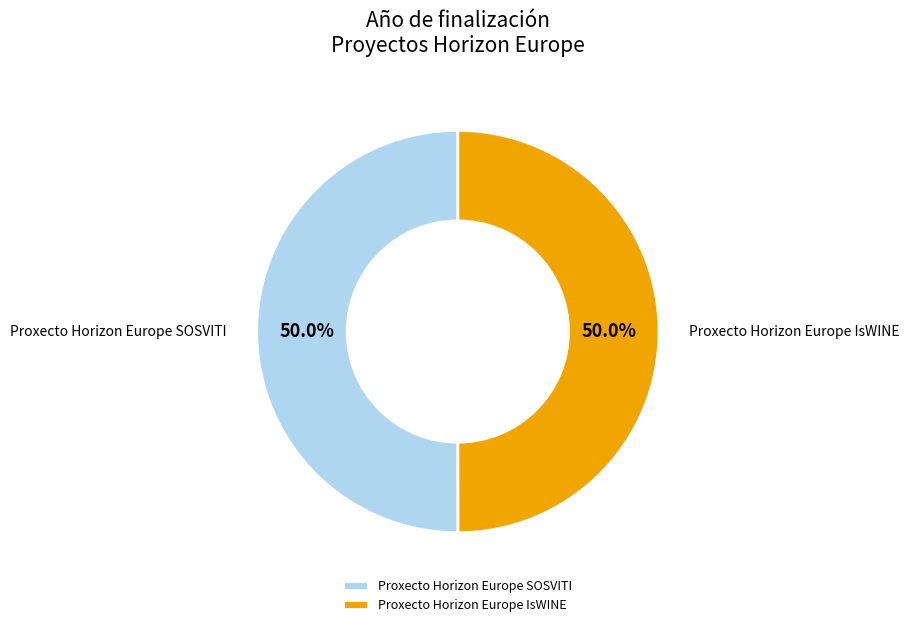

What is the ratio of the value at Proxecto Horizon Europe IsWINE to the value at Proxecto Horizon Europe SOSVITI?

1.0